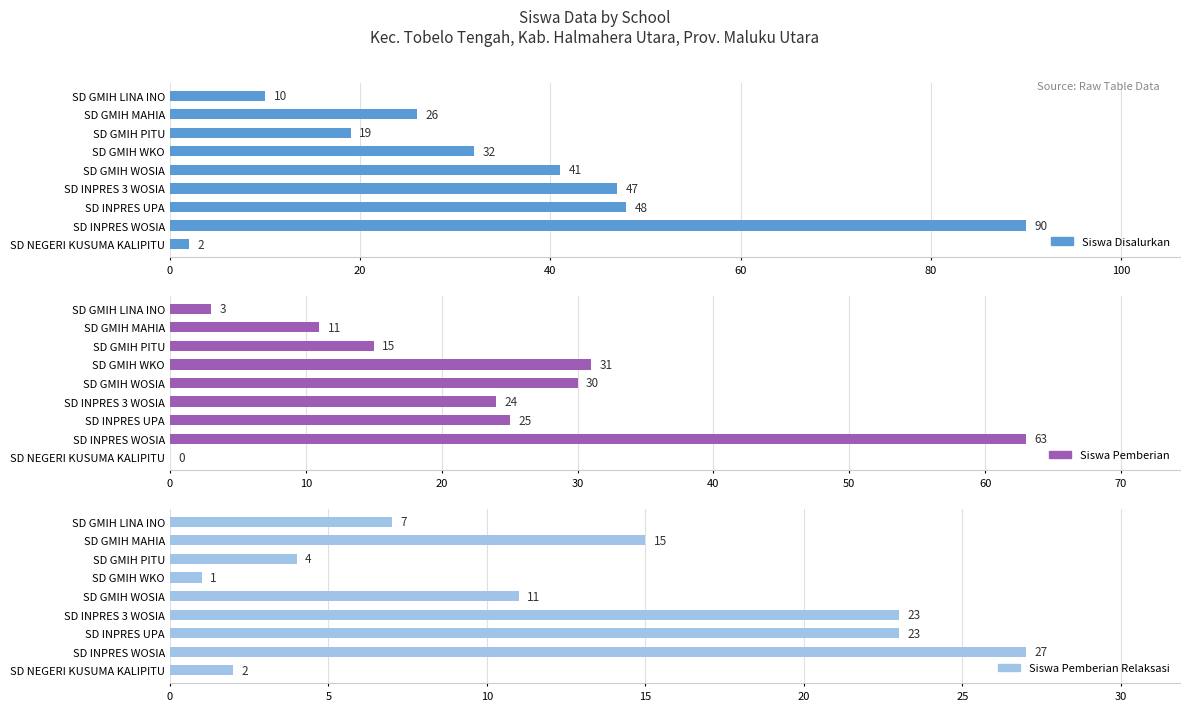

What is the difference between the maximum and minimum values in the Siswa Disalurkan series?

88